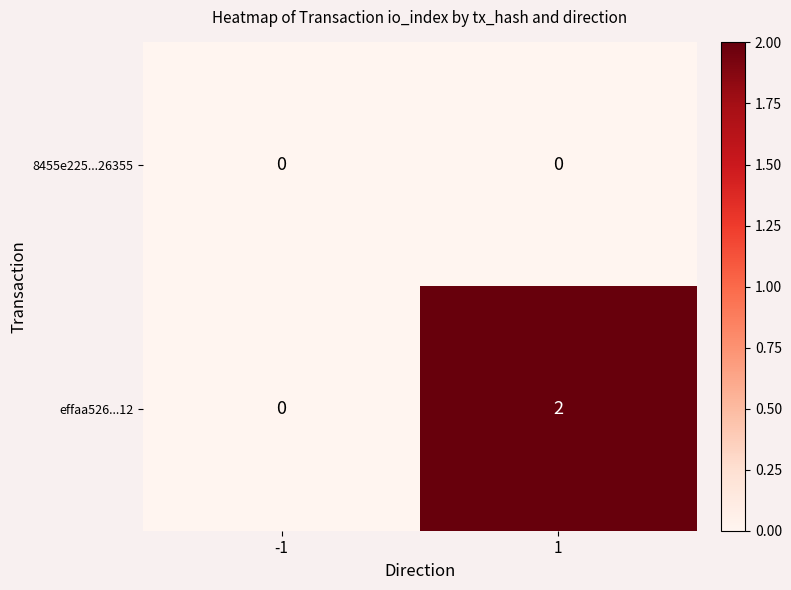

List the series in order of their peak value, lowest first.

8455e225...26355, effaa526...12